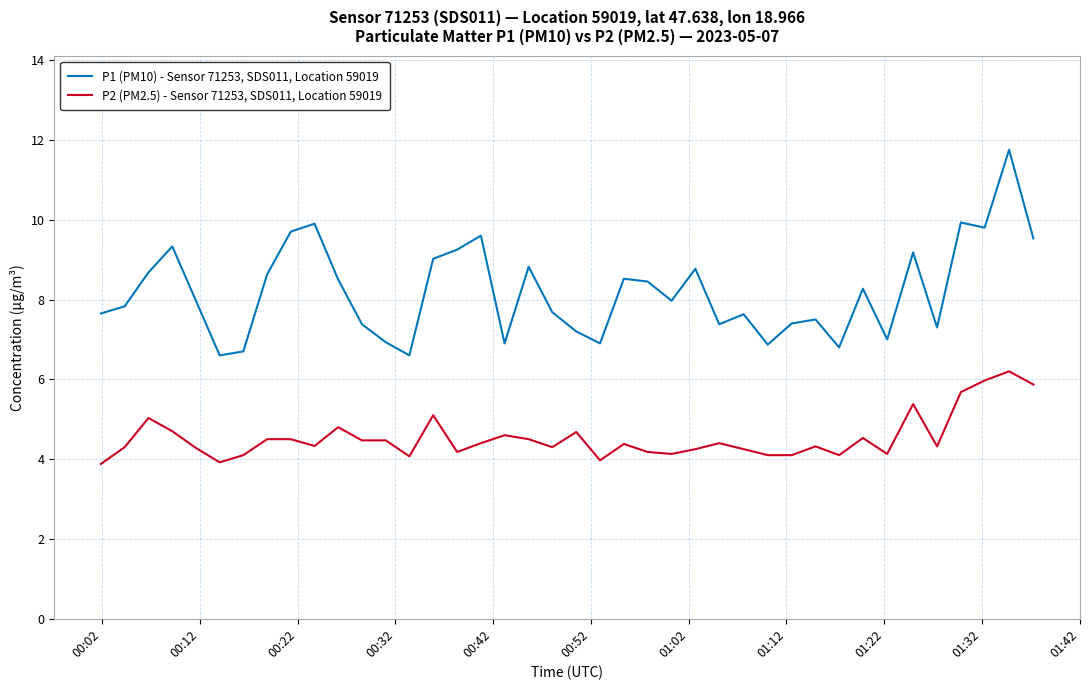

Which series has the largest range (max minus min)?

P1 (PM10) - Sensor 71253, SDS011, Location 59019